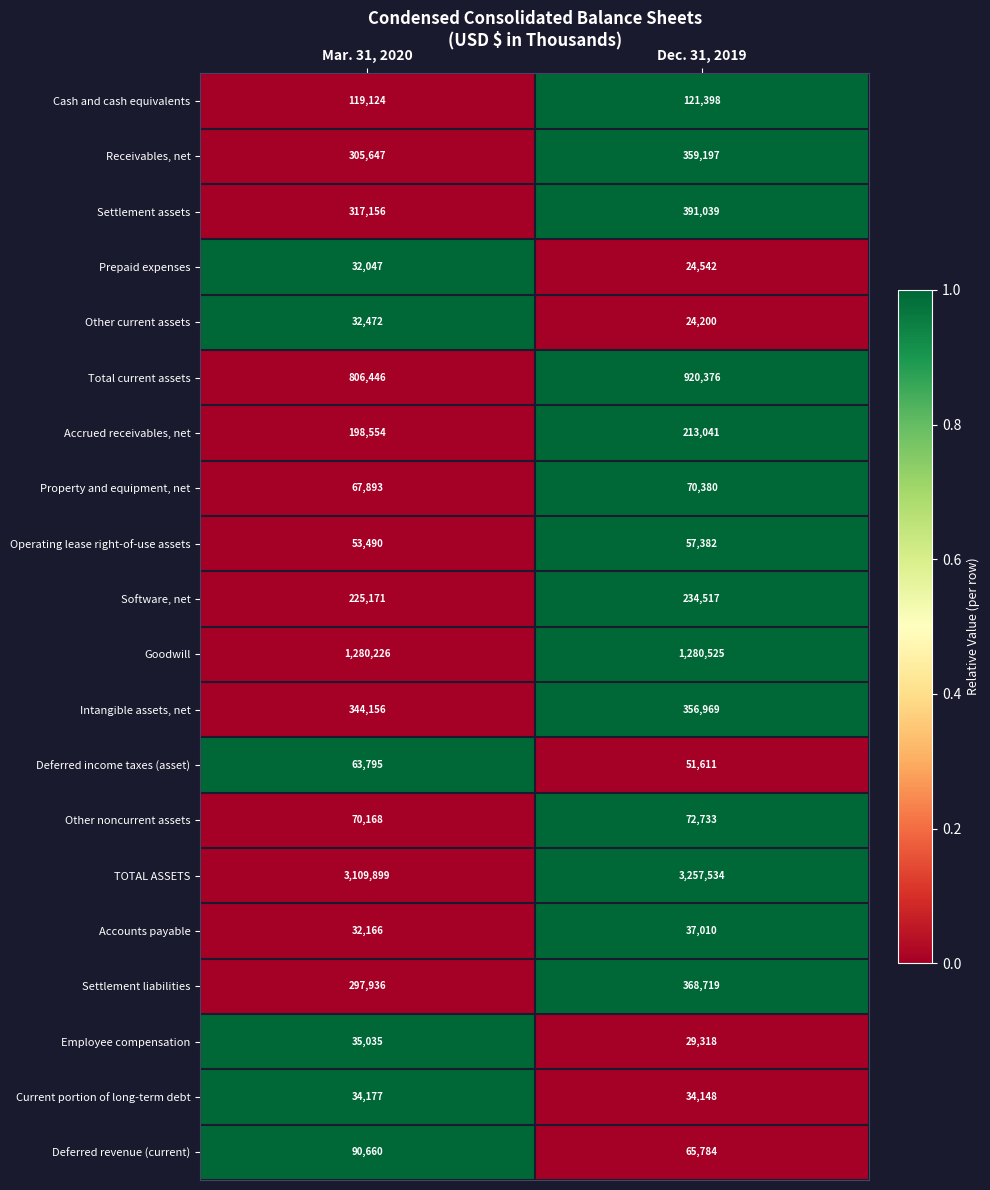

Which series changed the most between Mar. 31, 2020 and Dec. 31, 2019?

TOTAL ASSETS